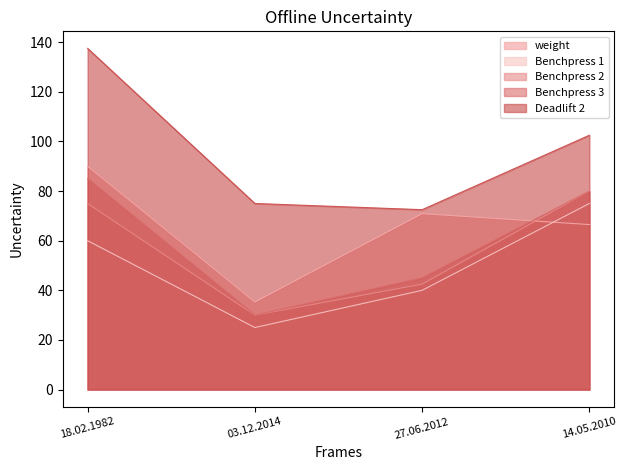

True or false: Benchpress 2 and Benchpress 1 intersect in this chart.

False